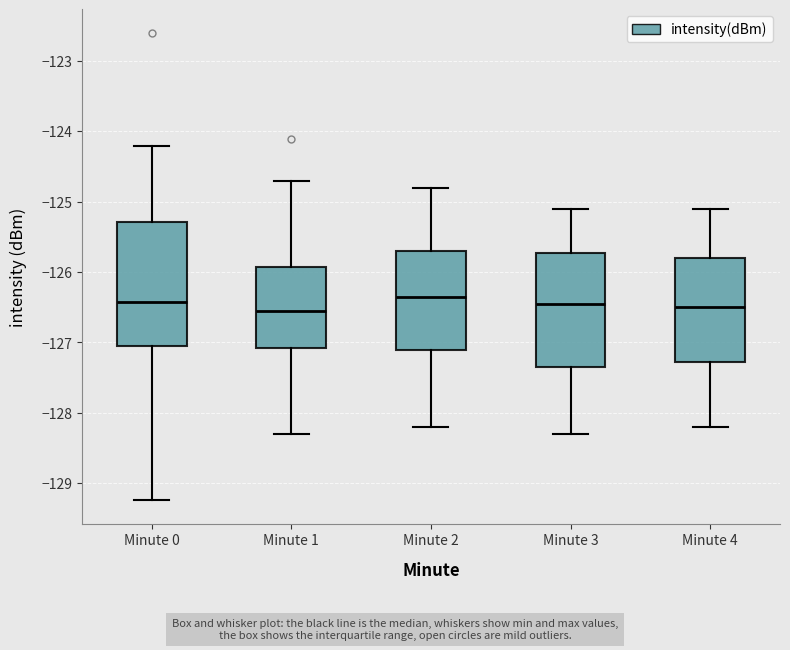

Reading left to right, transcribe this box plot: for each box, give where its median line is, the range the box spans, and where its two whiskers end, as read against the y-axis. The values are not printed on the chart, so give them approximately, as read against the axis.

Minute 0: median -126.4, box -127.0 to -125.3, whiskers -129.2 to -124.2
Minute 1: median -126.6, box -127.1 to -125.9, whiskers -128.3 to -124.7
Minute 2: median -126.3, box -127.1 to -125.7, whiskers -128.2 to -124.8
Minute 3: median -126.4, box -127.3 to -125.7, whiskers -128.3 to -125.1
Minute 4: median -126.5, box -127.3 to -125.8, whiskers -128.2 to -125.1